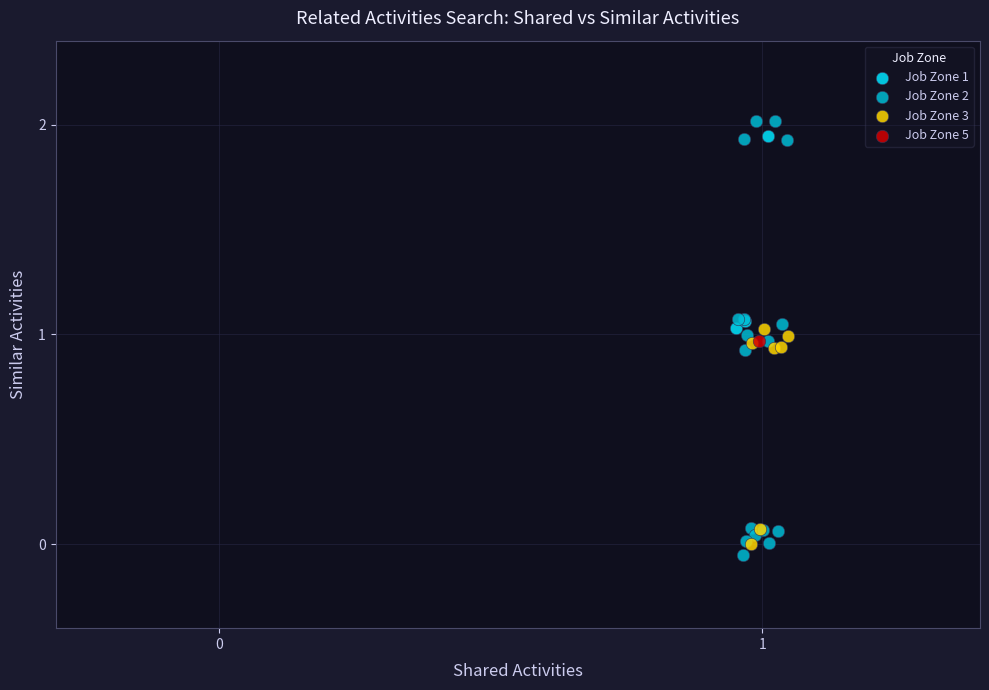

Which series reaches the maximum Y coordinate?

Job Zone 2